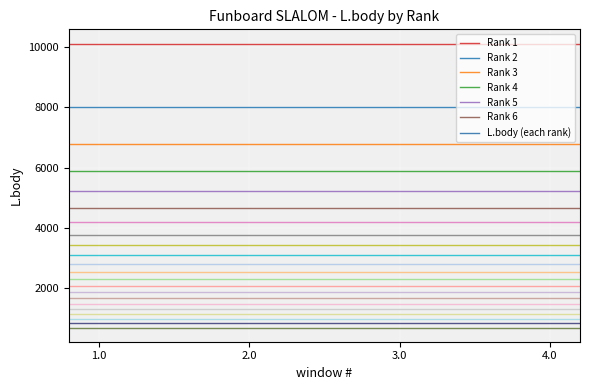

What is the spread (max minus min) of values at 1.0?

5447